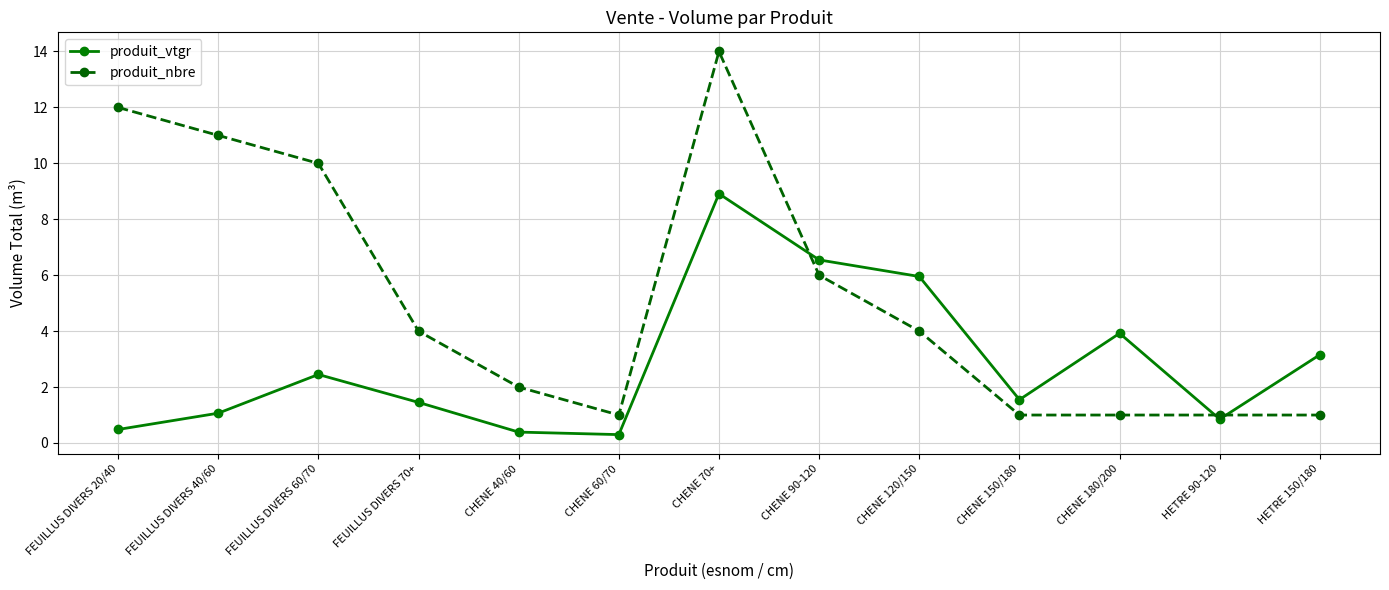

Rank the series by their maximum value, from lowest to highest.

produit_vtgr, produit_nbre